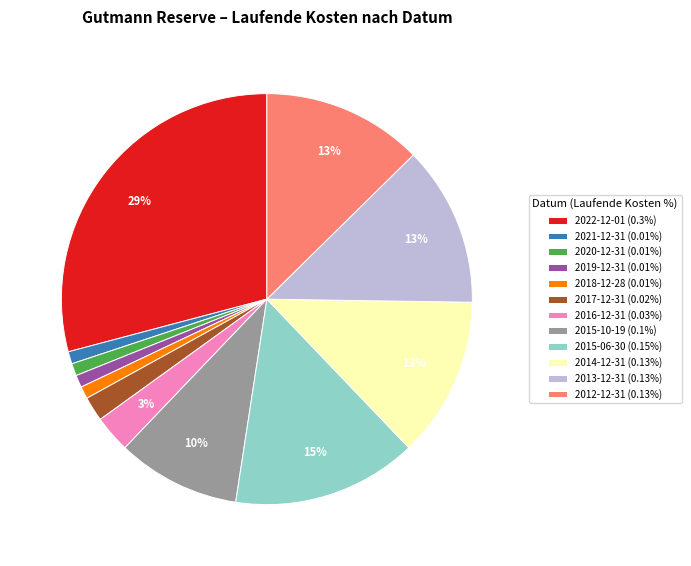

How many segments does this pie chart have?

12